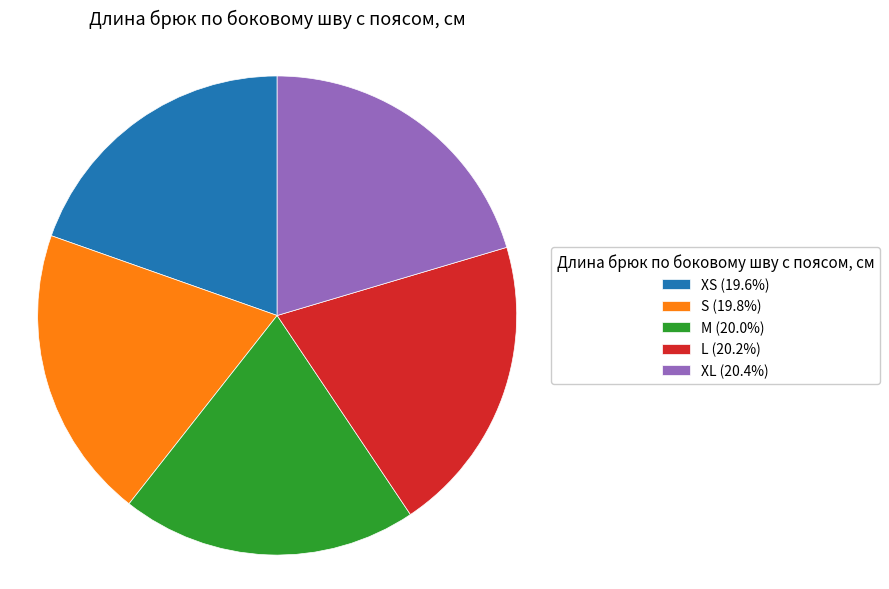

Approximately how many times larger is the value at M compared to XL?

1.0